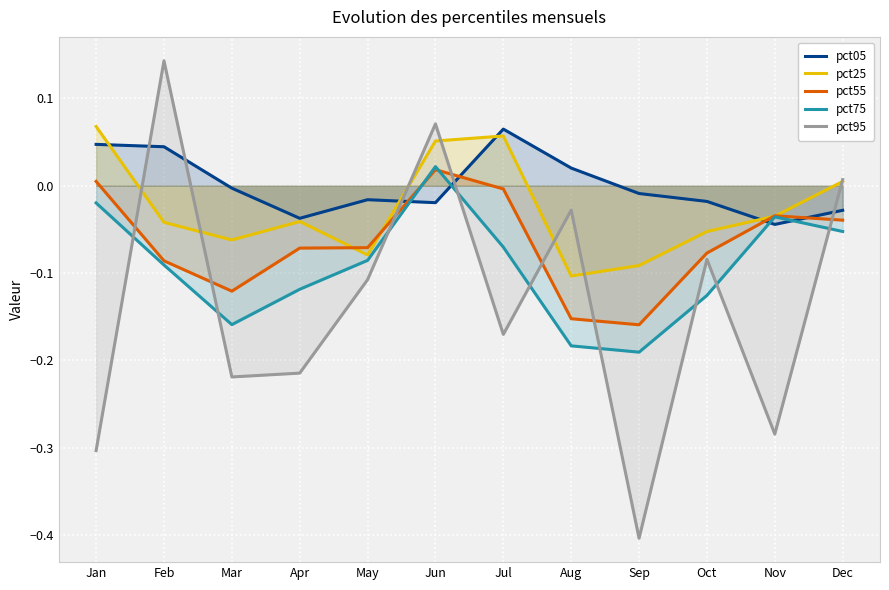

Between Oct and May, which is larger?

May